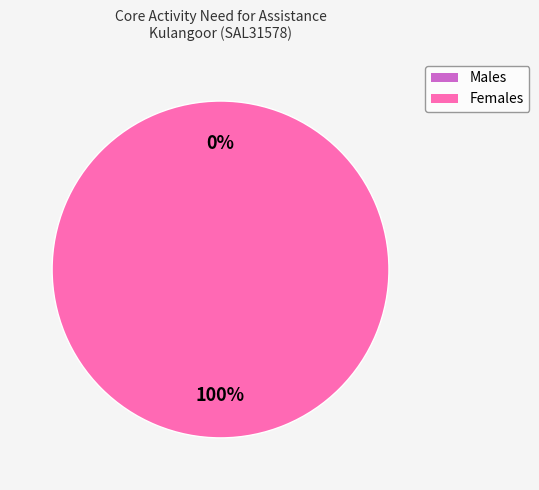

What is the total percentage of Males and Females?

100.0%